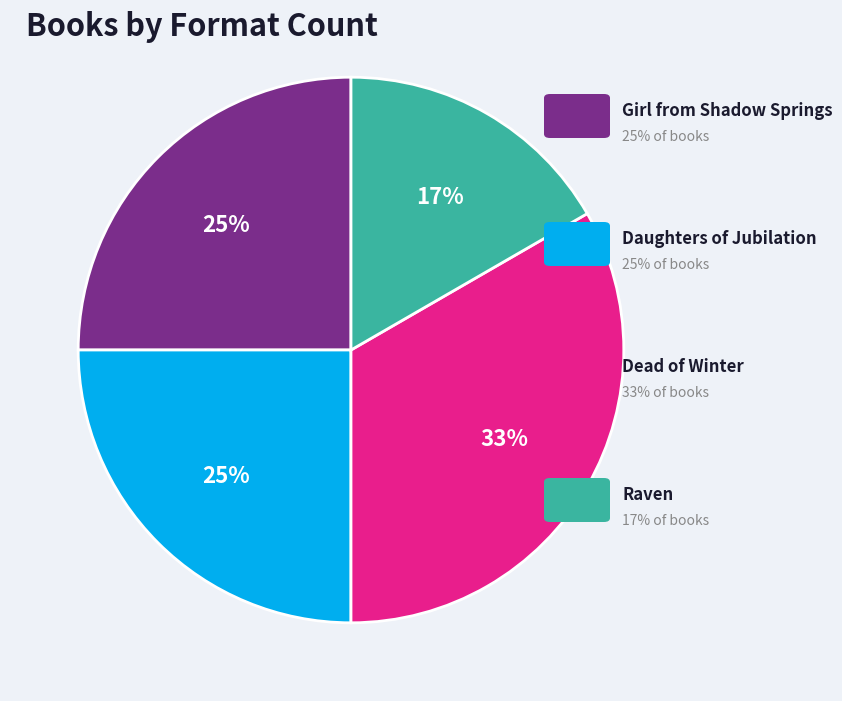

Is there any slice that represents more than half of the pie?

No